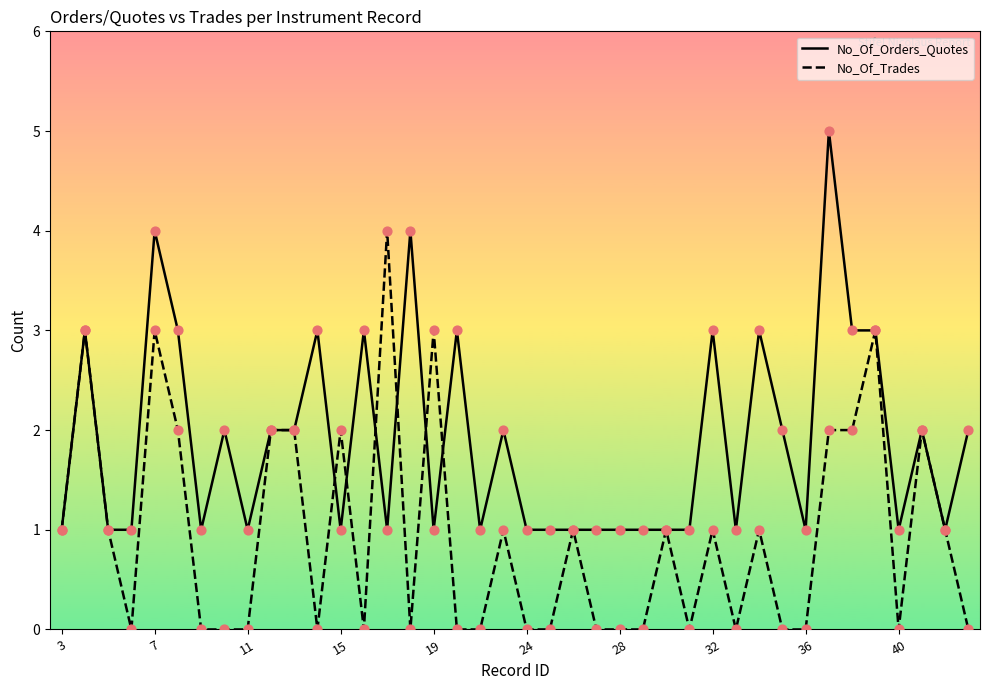

At how many categories does at least one series exceed 3?

4